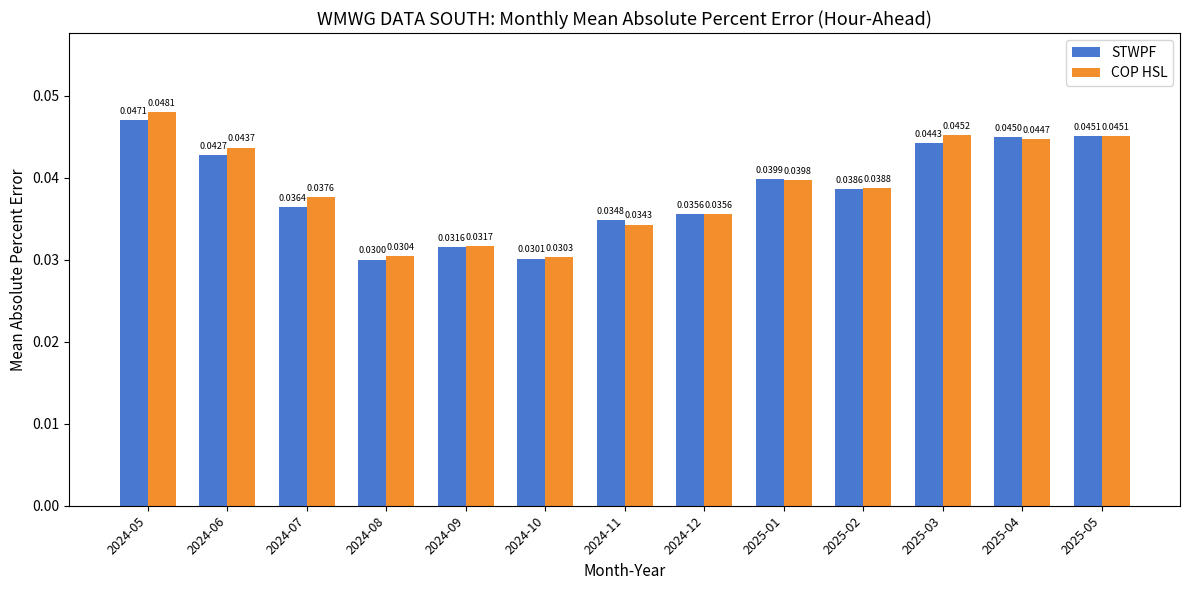

How many bars are there in total?

26